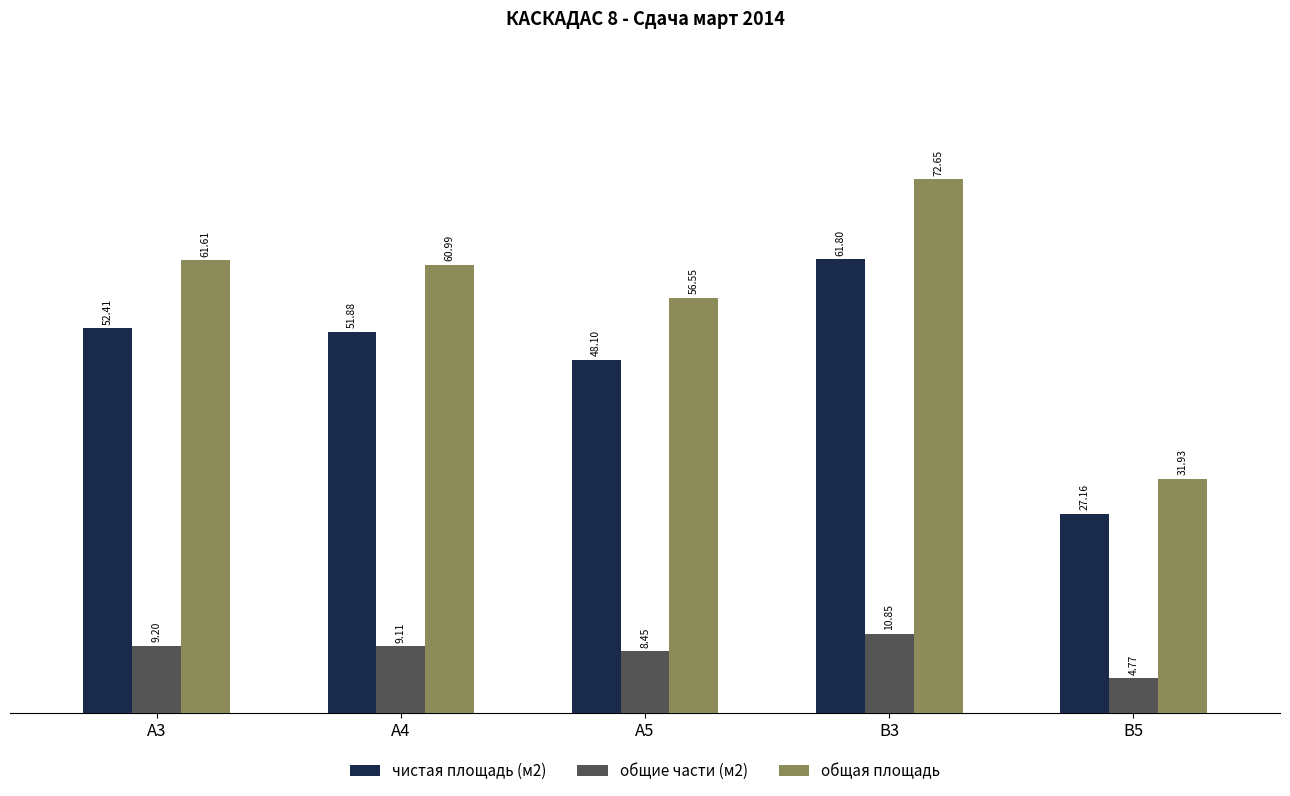

What is the difference between the maximum and minimum values in the общие части (м2) series?

6.1